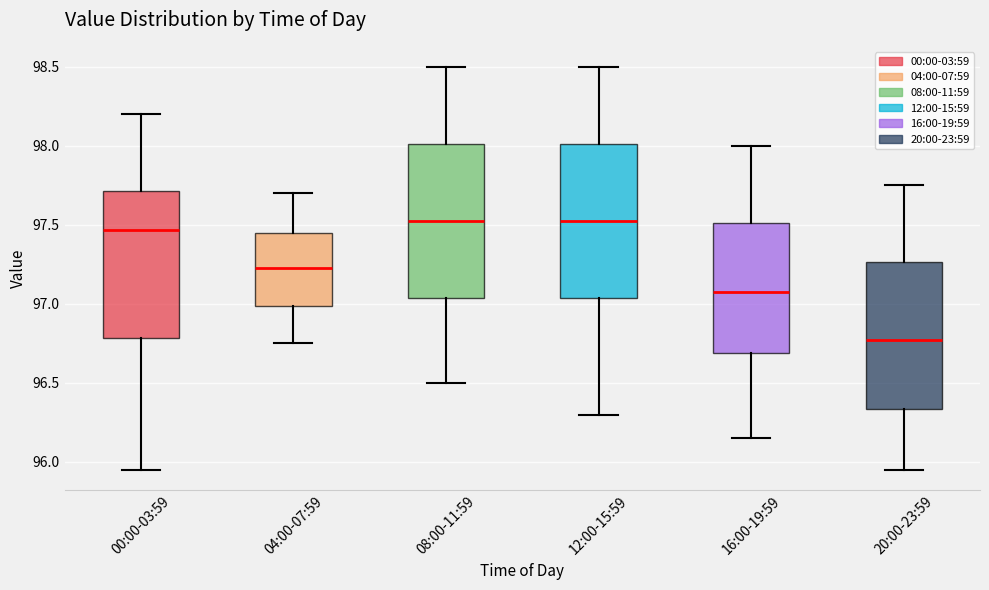

Which box's median line is the lowest?

20:00-23:59